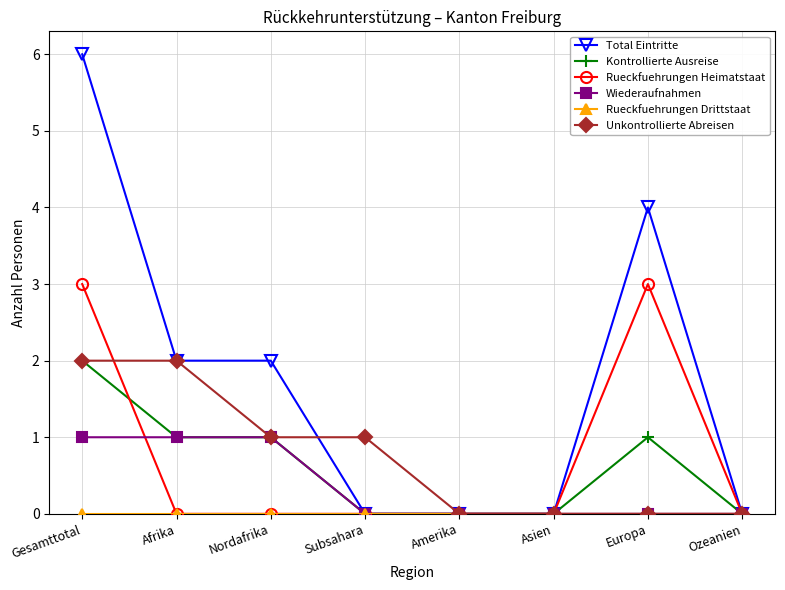

What is the difference between the highest and lowest values at Europa?

4